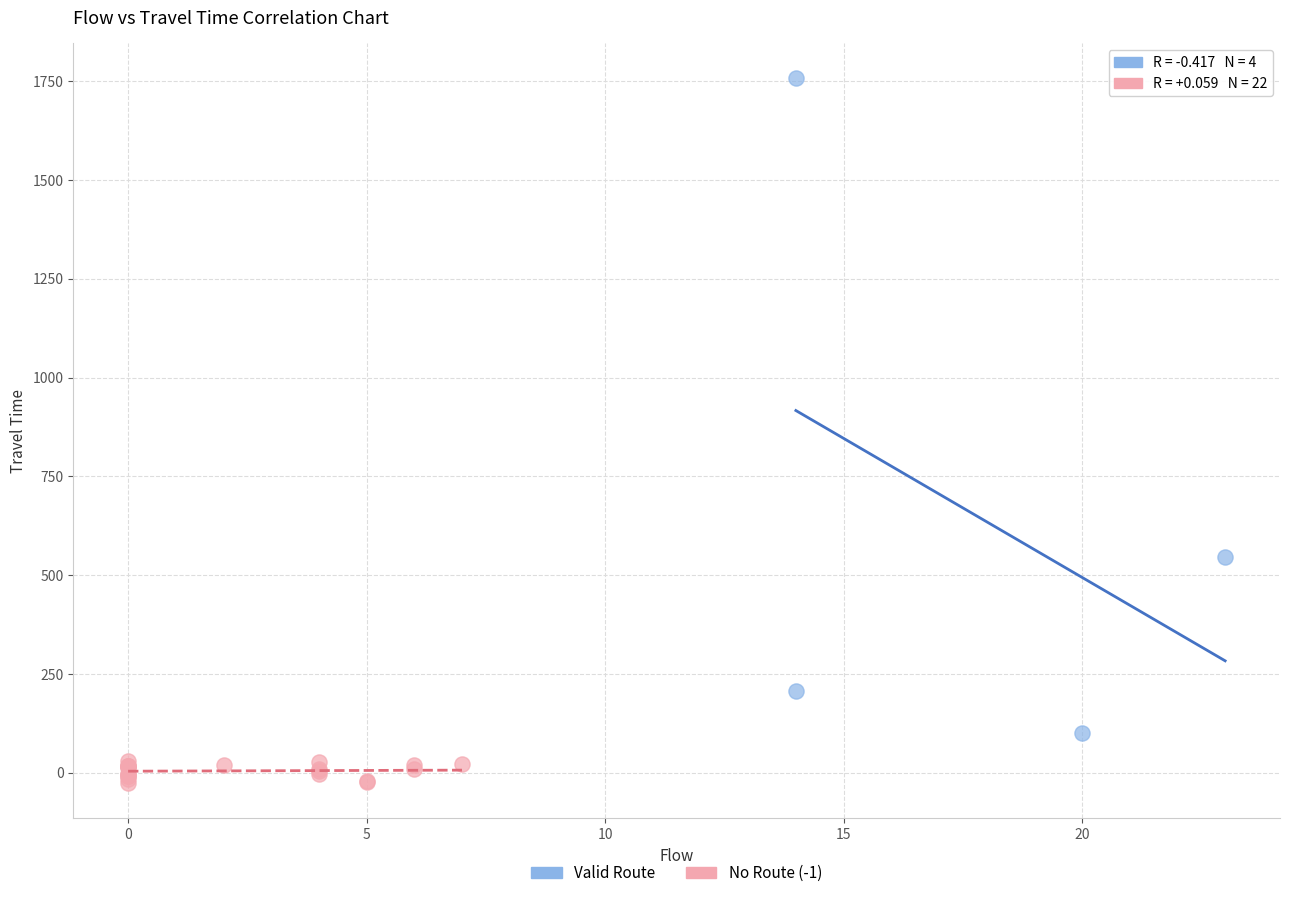

What are all the series names shown in the legend?

Valid Route, No Route (-1)